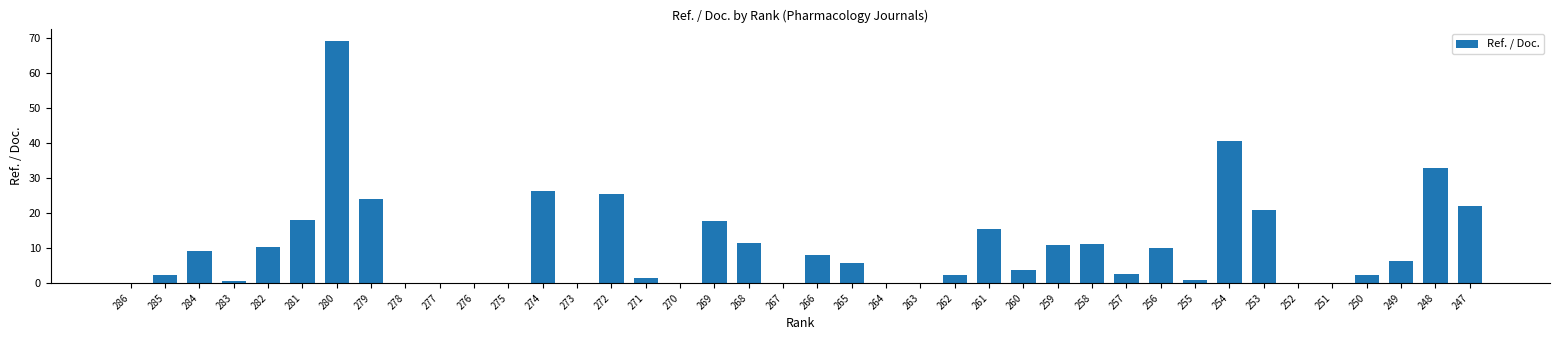

The value at 284 is 9.2. True or false?

True